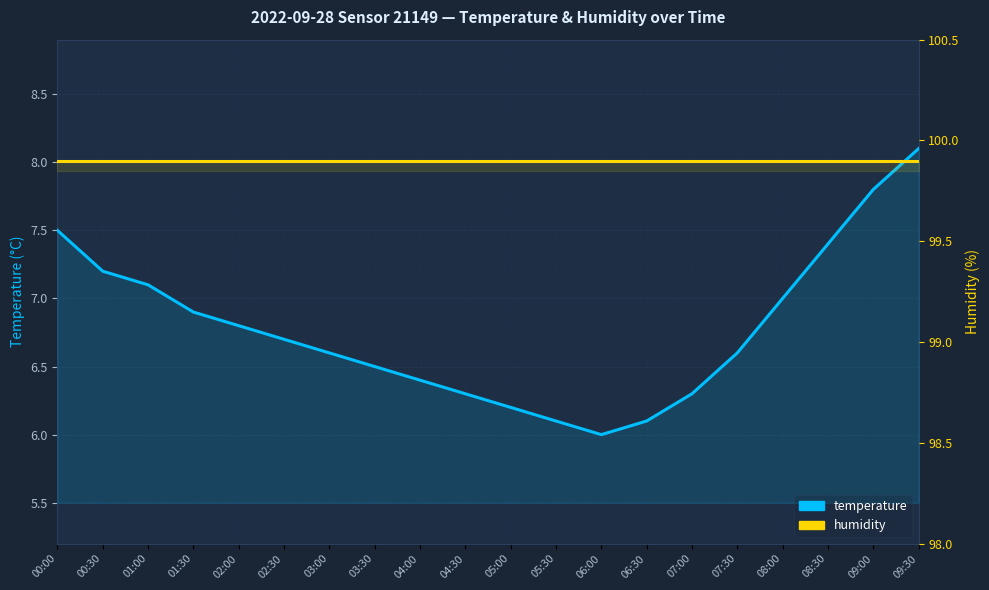

Reading right to left, extract all data points from this chart.

temperature: 8.1	7.8	7.4	7.0	6.6	6.3	6.1	6.0	6.1	6.2	6.3	6.4	6.5	6.6	6.7	6.8	6.9	7.1	7.2	7.5
humidity: 99.9	99.9	99.9	99.9	99.9	99.9	99.9	99.9	99.9	99.9	99.9	99.9	99.9	99.9	99.9	99.9	99.9	99.9	99.9	99.9